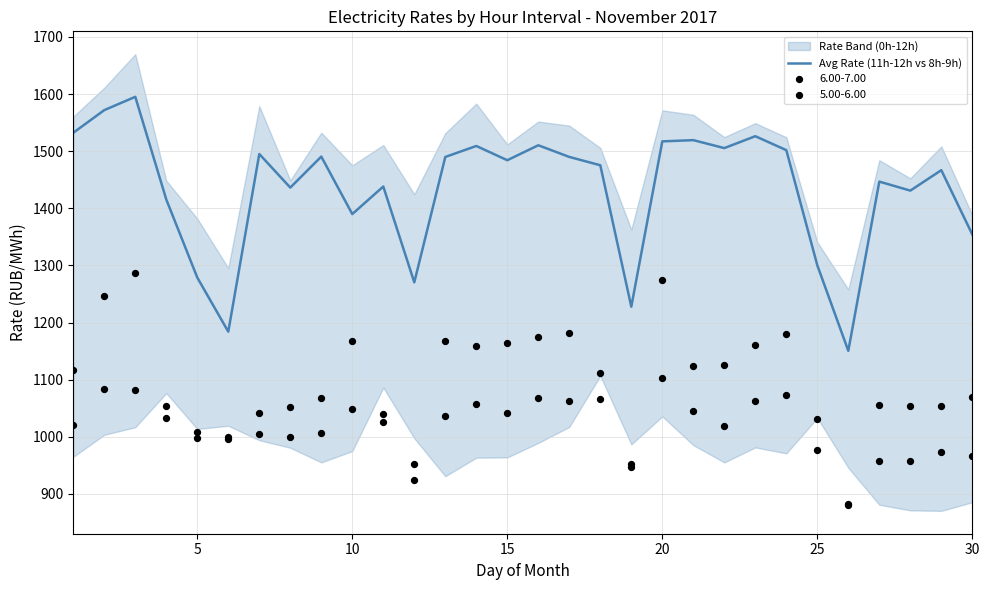

Is it true that Avg Rate (11h-12h vs 8h-9h) equals 549.0 at 30?

False